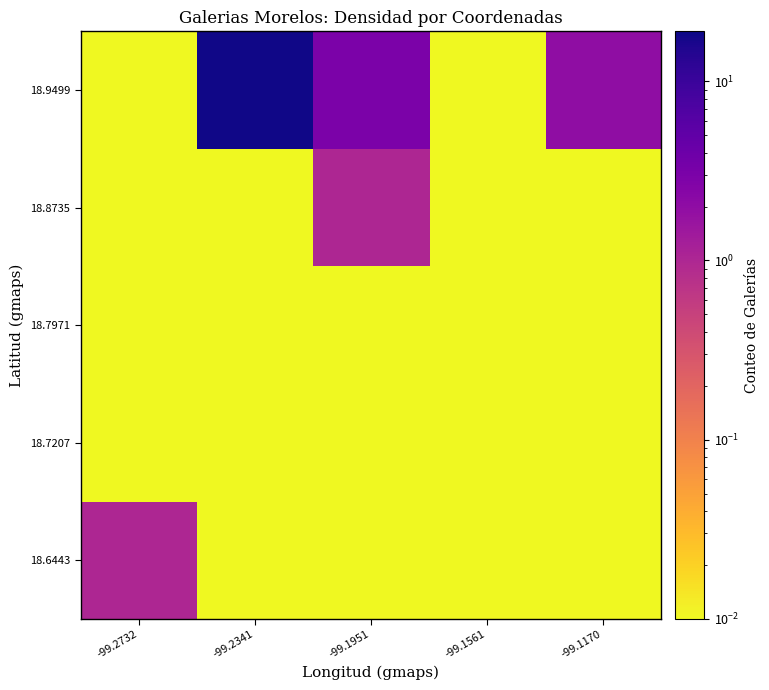

List the series in order of their peak value, highest first.

18.9499, 18.6443, 18.8735, 18.7207, 18.7971